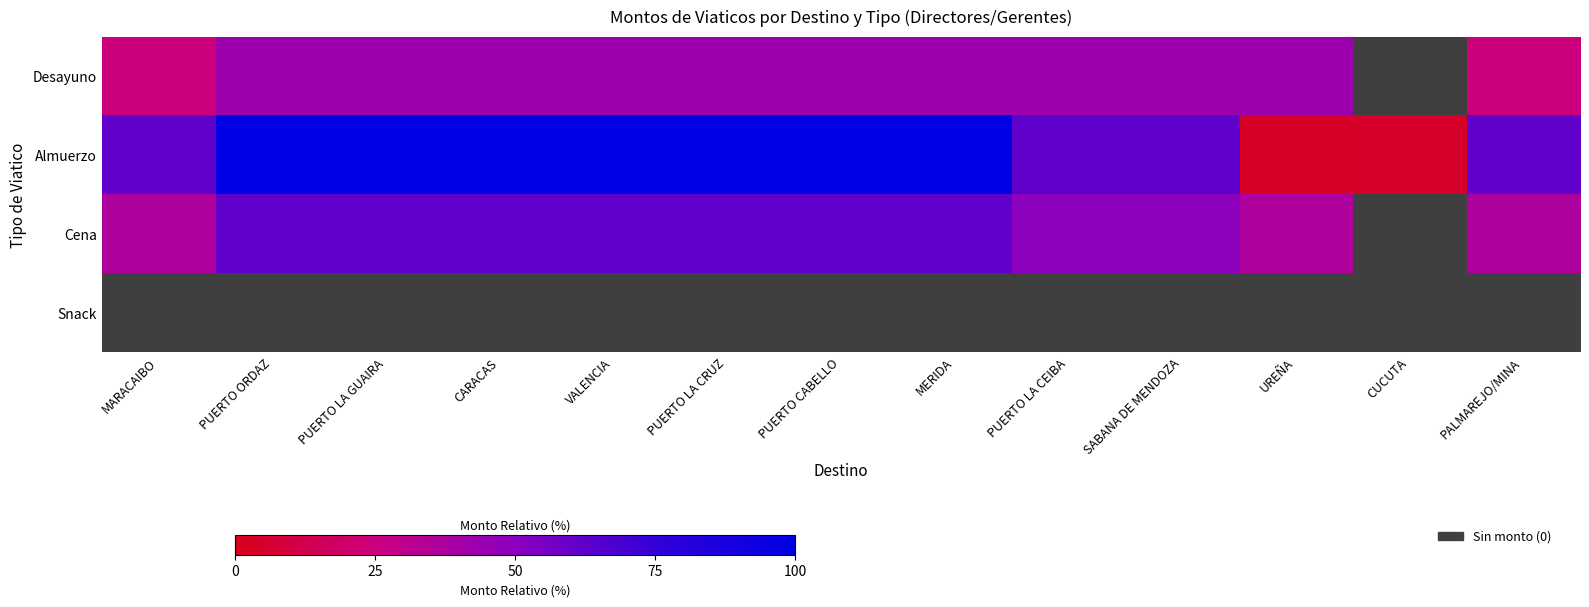

Which series has the largest total across all categories?

Almuerzo